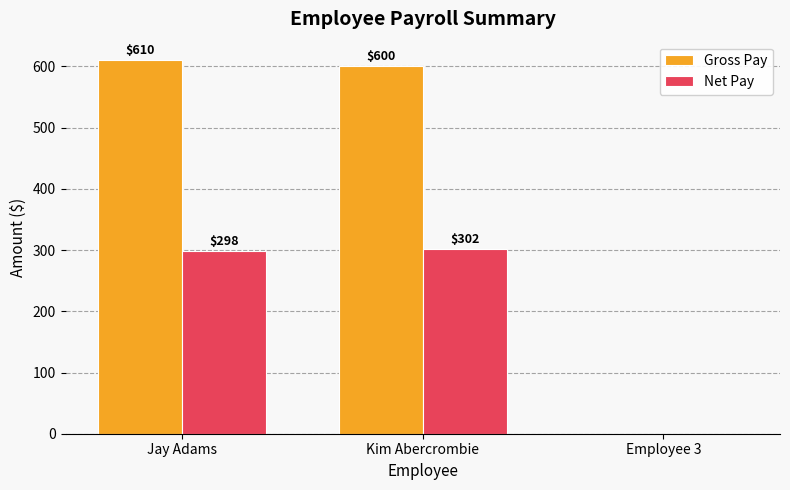

The Gross Pay series shows 600.0 at Kim Abercrombie. True or false?

True